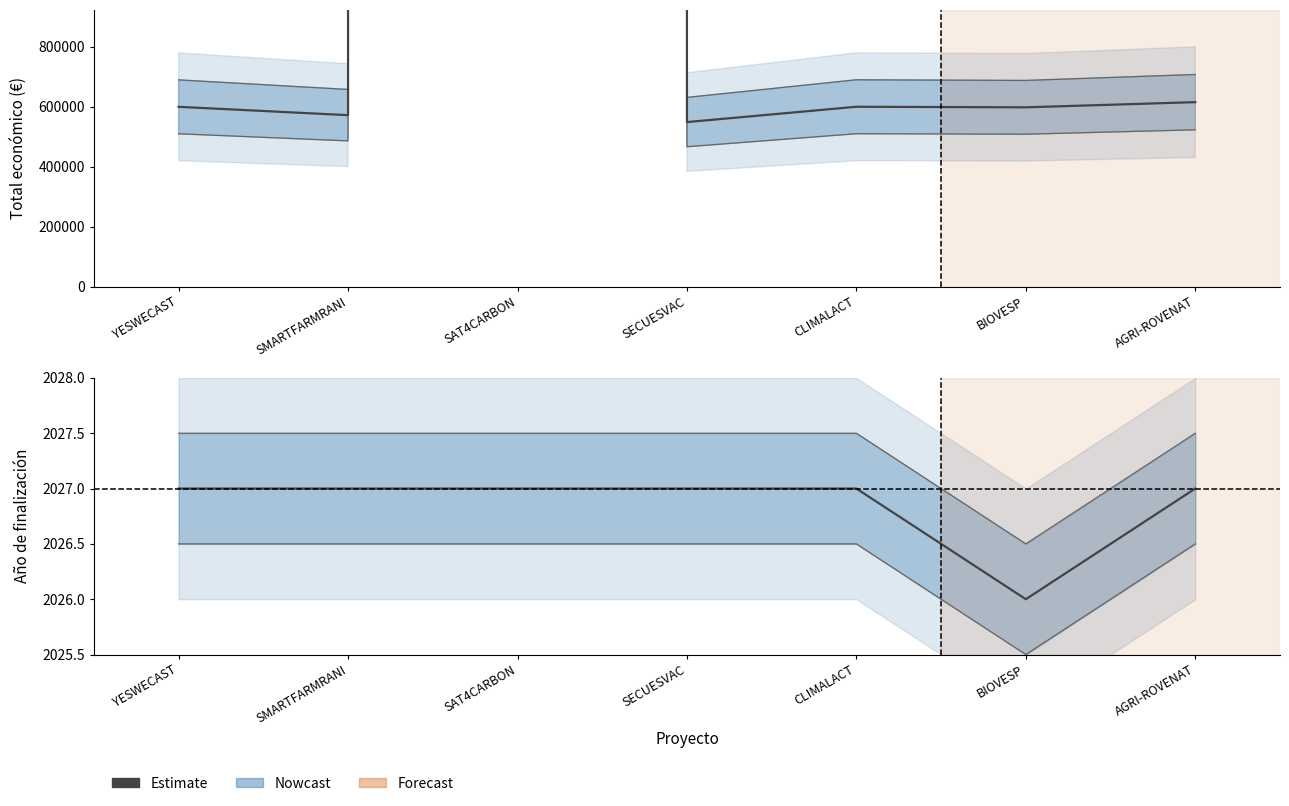

List the labels in order of value, smallest first.

BIOVESP, YESWECAST, SMARTFARMRANI, SAT4CARBON, SECUESVAC, CLIMALACT, AGRI-ROVENAT